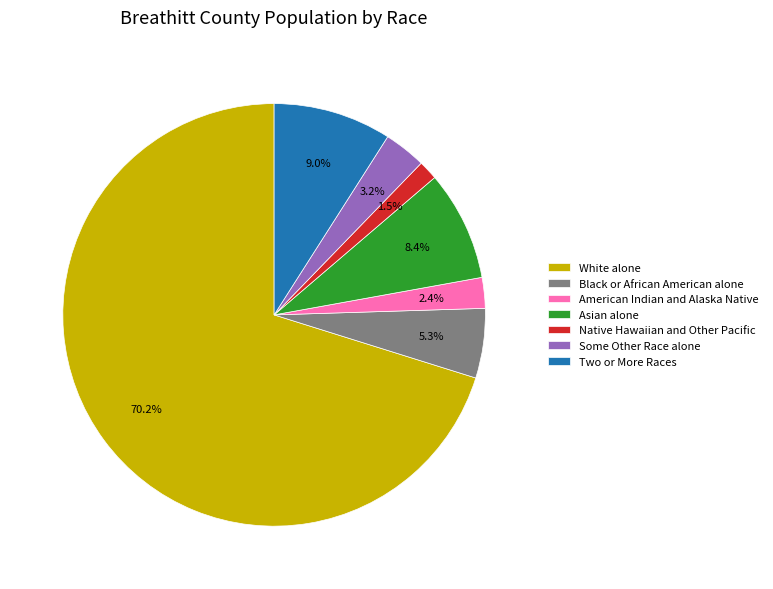

To the nearest percent, what is the average slice percentage?

14%